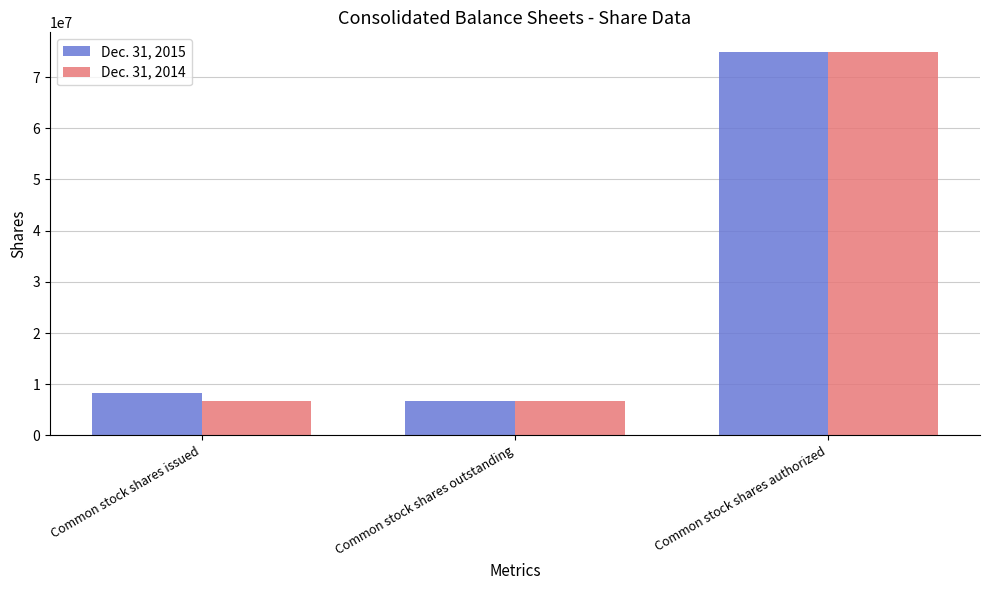

Rank the series by their average value, from lowest to highest.

Dec. 31, 2014, Dec. 31, 2015